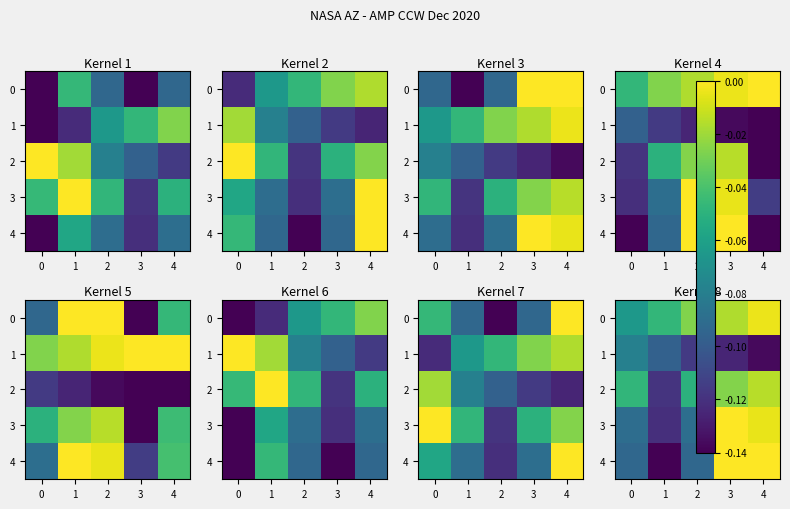

How many values in the 3 series are below 0?

4